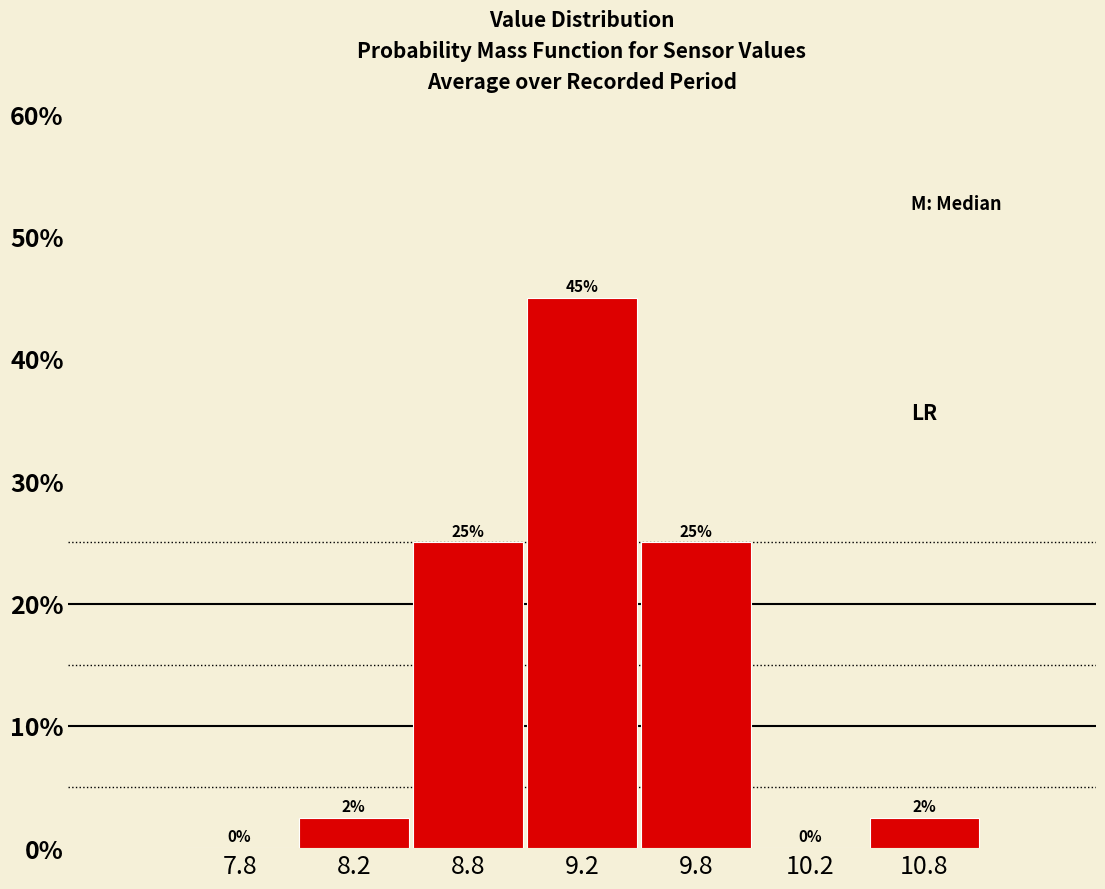

Where does the data first go above 2?

8.2